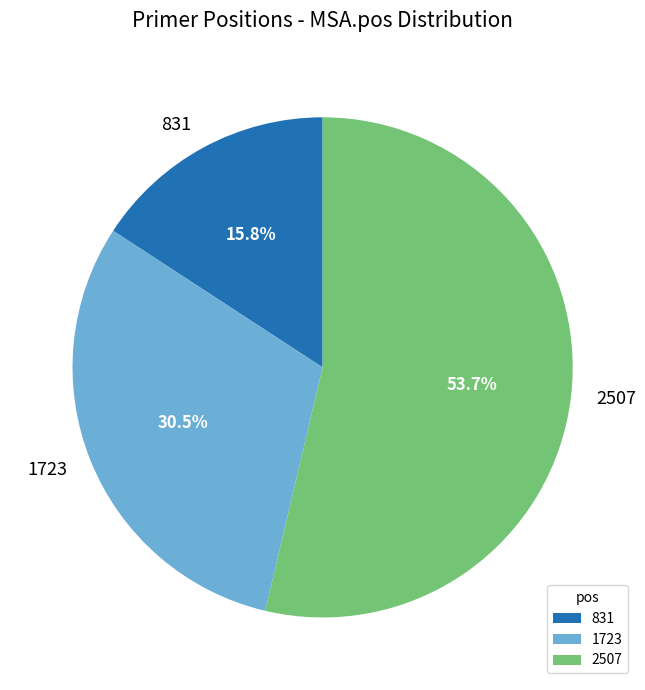

Does any single category account for the majority?

Yes